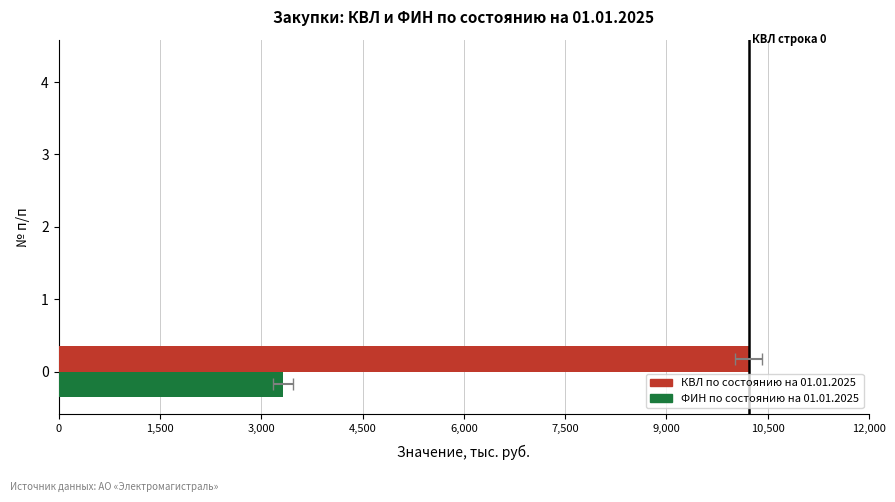

The value of ФИН по состоянию на 01.01.2025 at 3 is -1836.1. True or false?

False